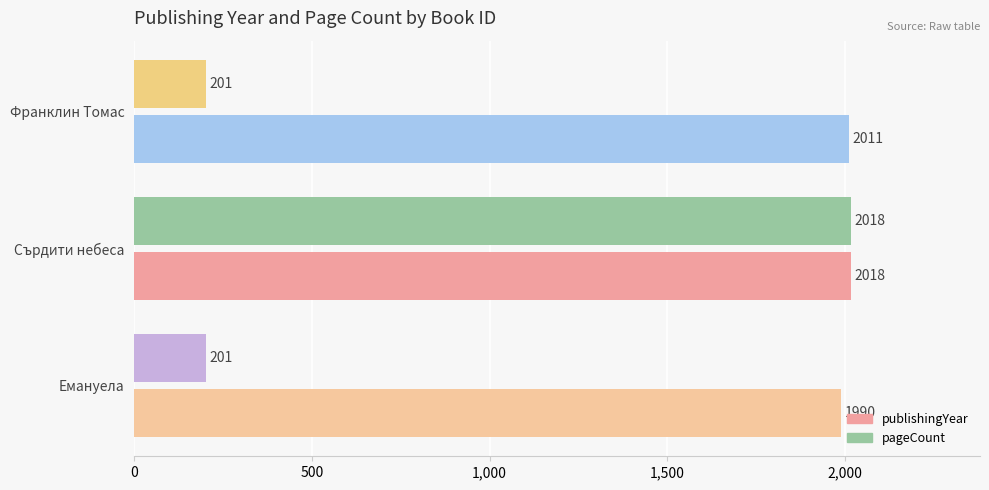

Which series has the largest range (max minus min)?

pageCount